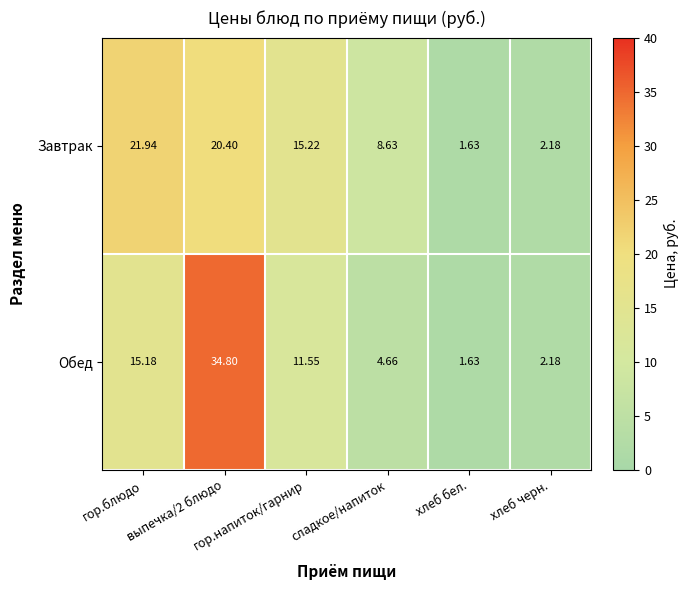

What is the maximum value shown in the chart?

34.8